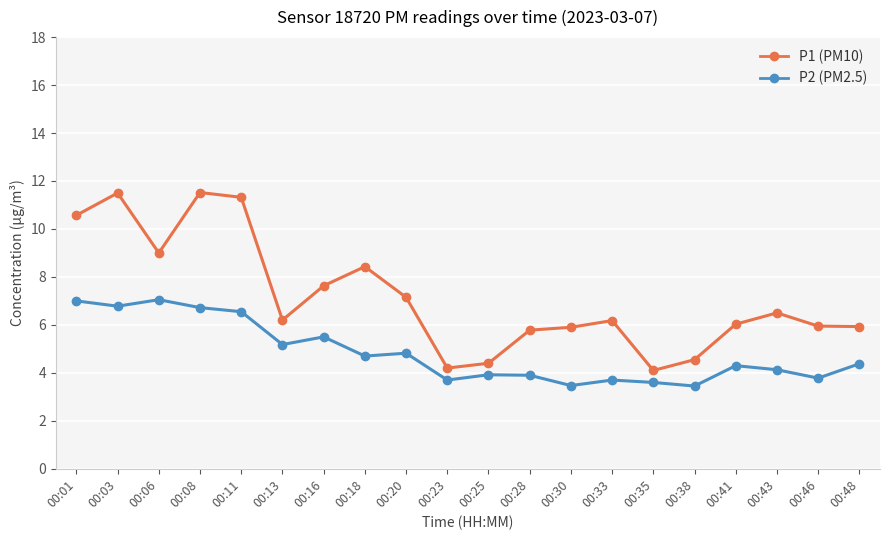

True or false: P2 (PM2.5) has more than 0 interior local peaks.

True